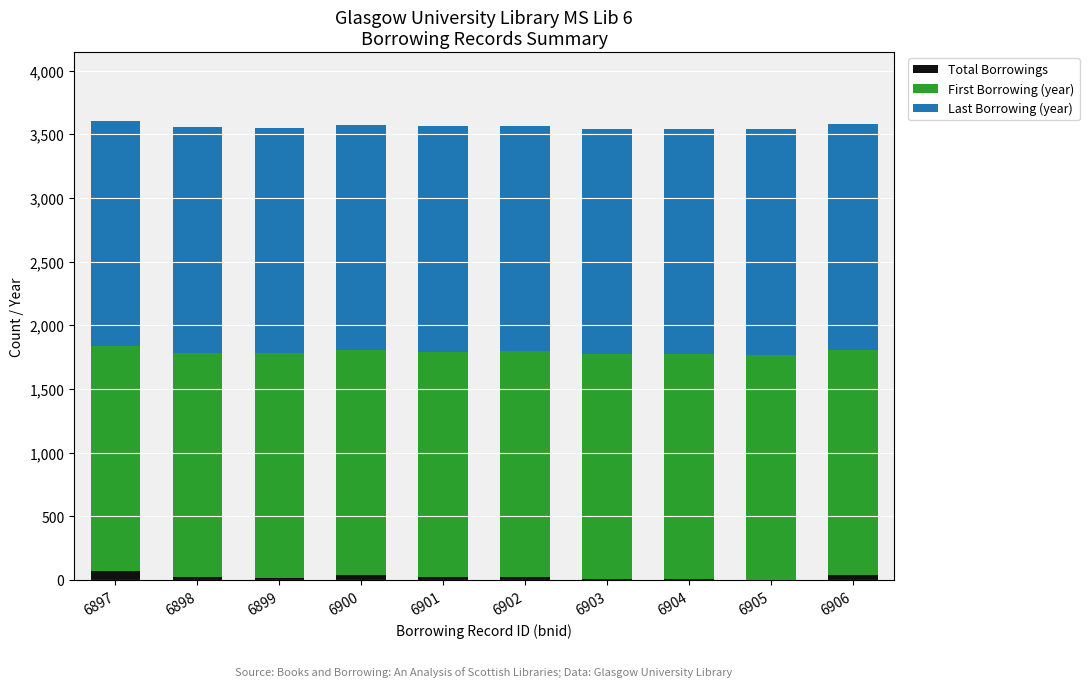

Does the chart contain stacked bars?

Yes